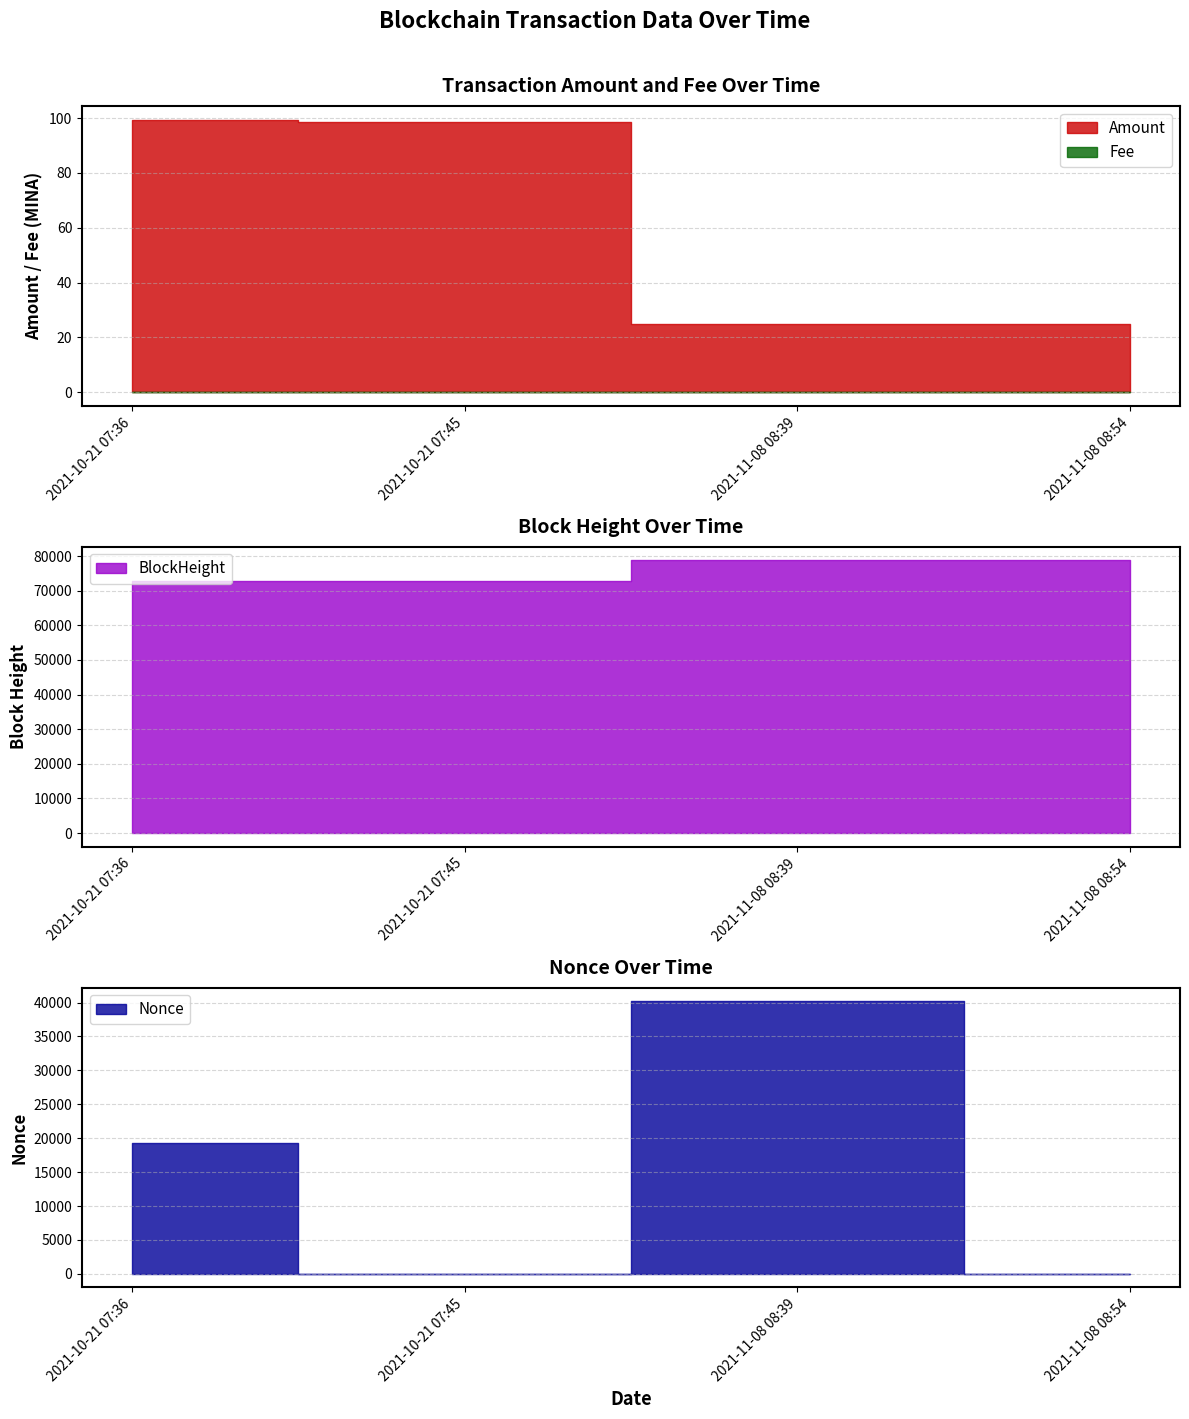

True or false: BlockHeight and Nonce intersect in this chart.

False